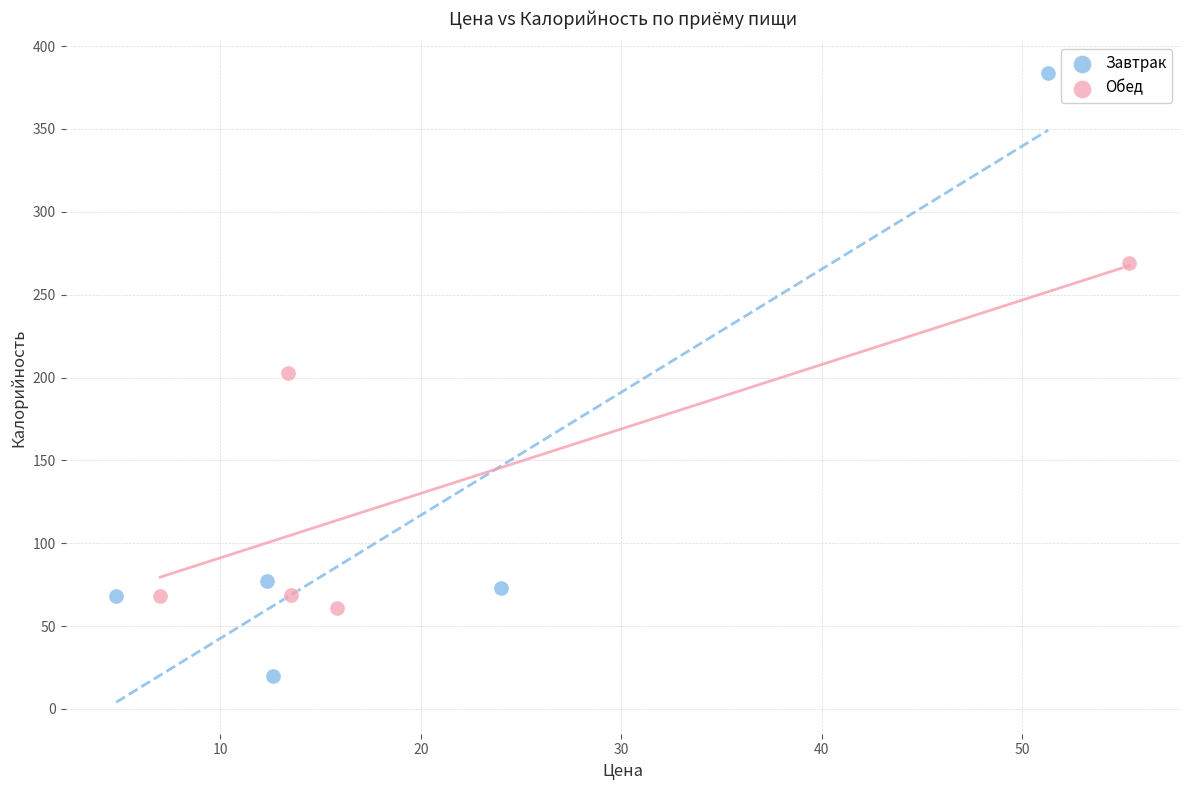

Which series reaches the maximum Y coordinate?

Завтрак